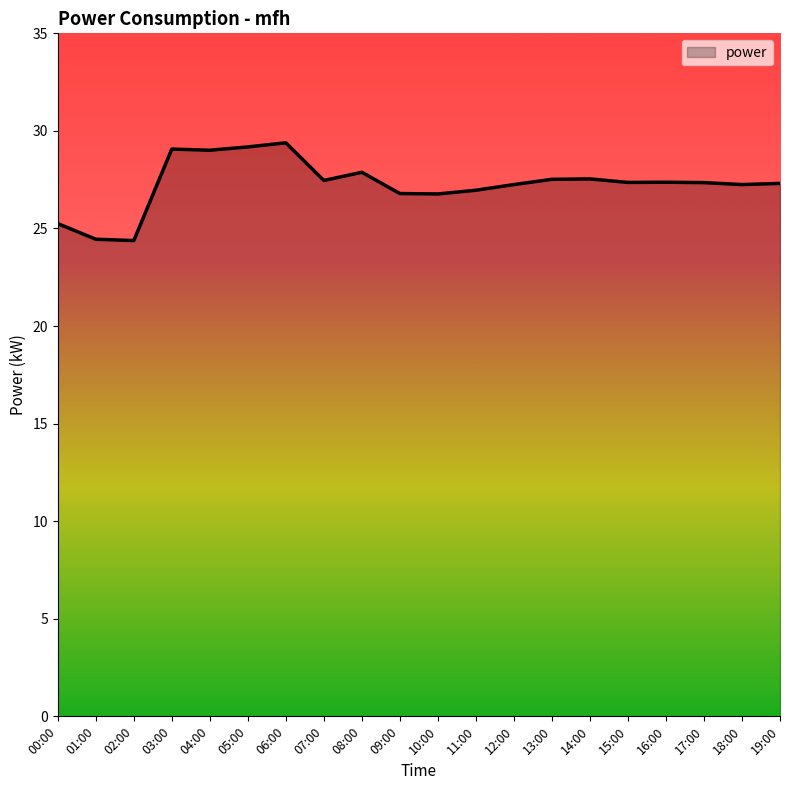

What is the ratio of the value at 01:00 to the value at 13:00?

0.9